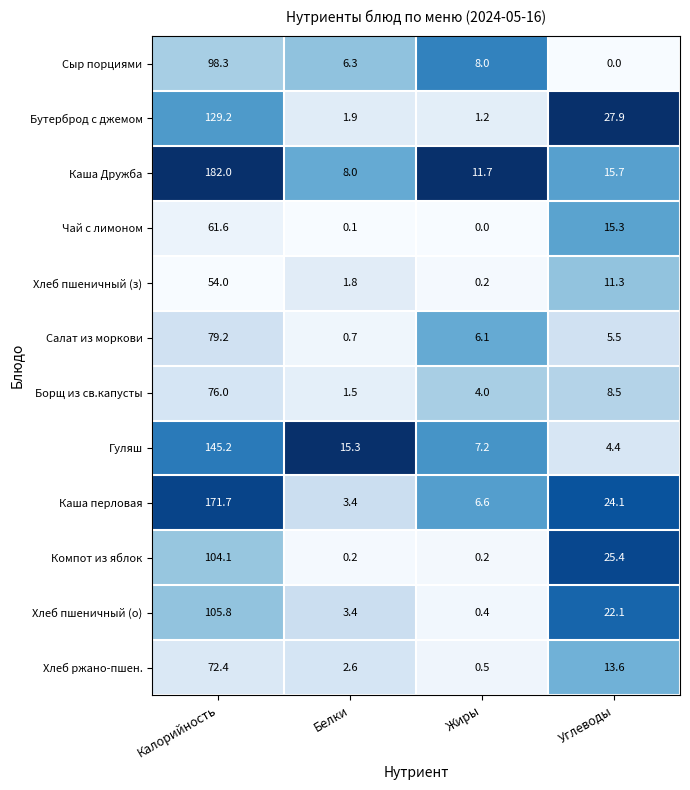

At which label does Гуляш first exceed 15?

Калорийность